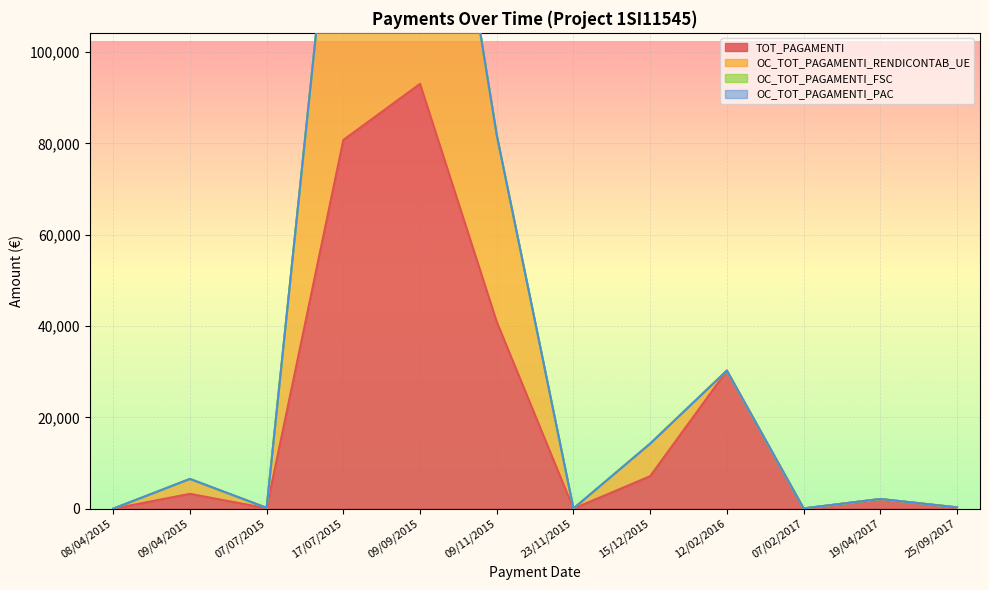

Is the value of OC_TOT_PAGAMENTI_RENDICONTAB_UE at 08/04/2015 greater than the value of TOT_PAGAMENTI at 12/02/2016?

No